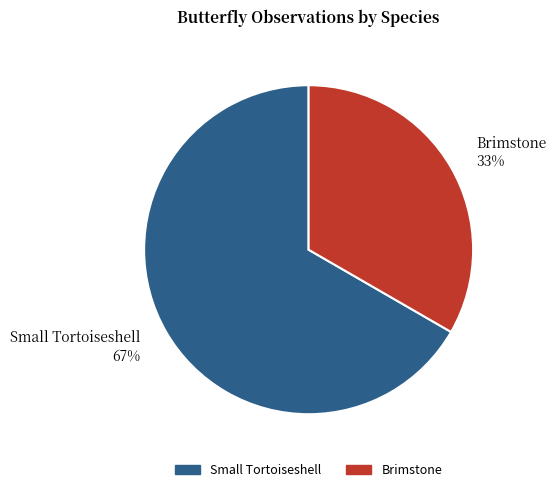

Is there a majority slice in this chart?

Yes